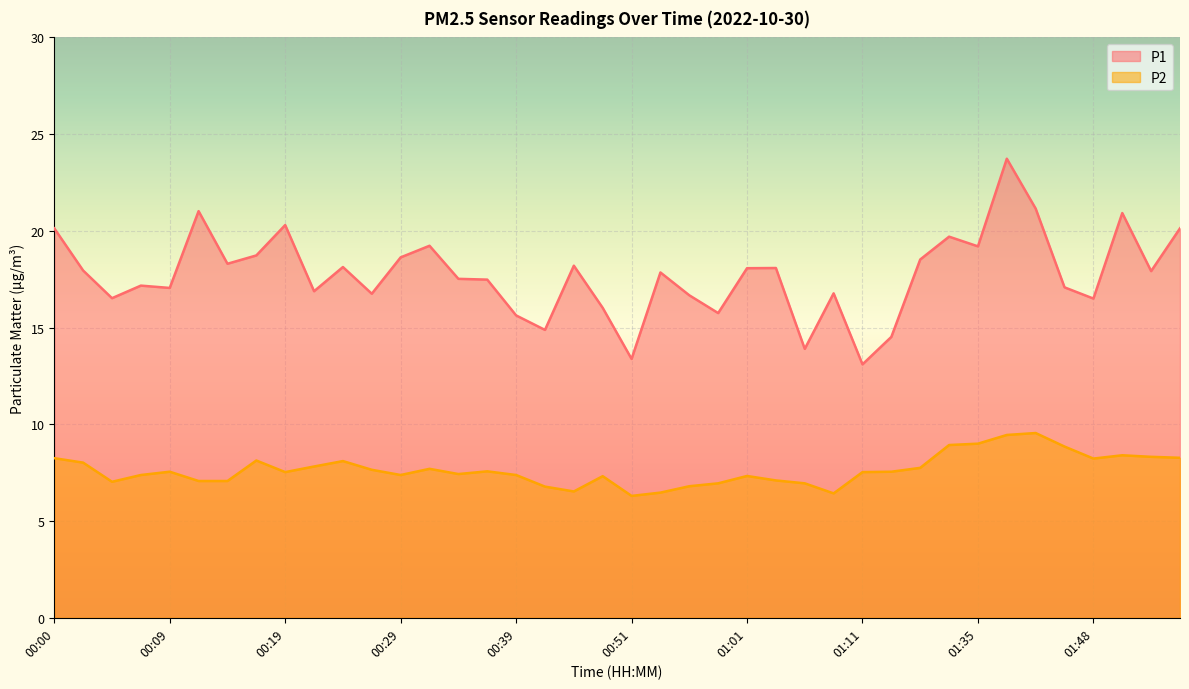

Which series has the largest total across all categories?

P1